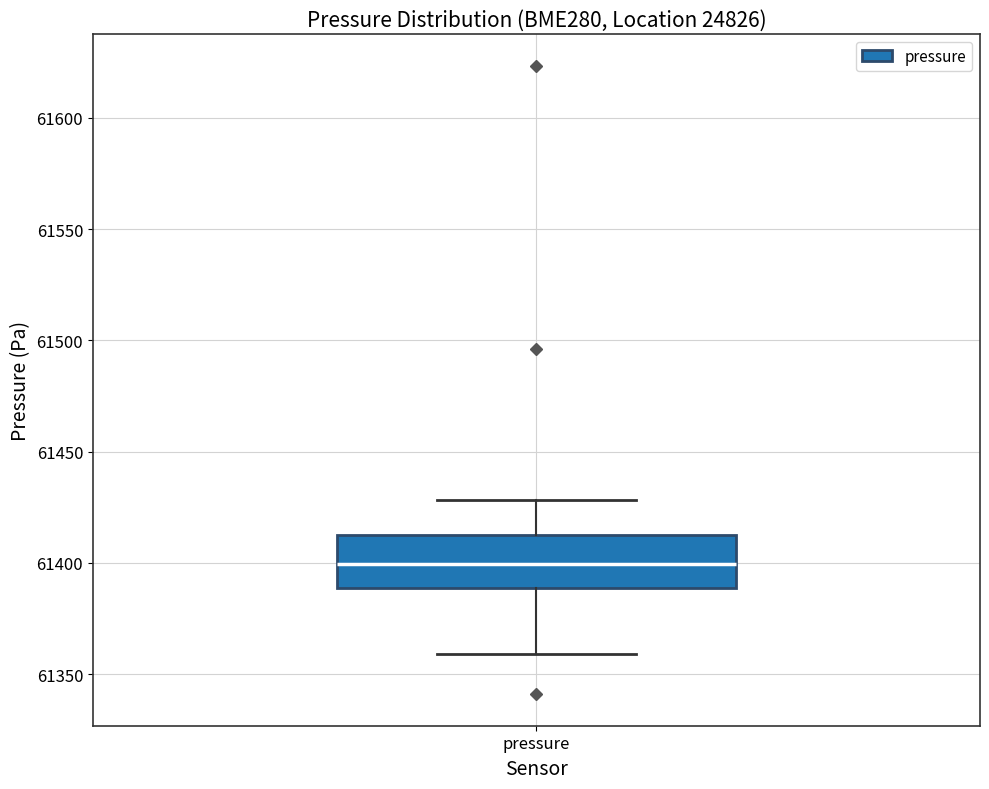

Where is the upper edge of the box for pressure on the y-axis? The values are not printed on the chart, so give them approximately, as read against the axis.

61415